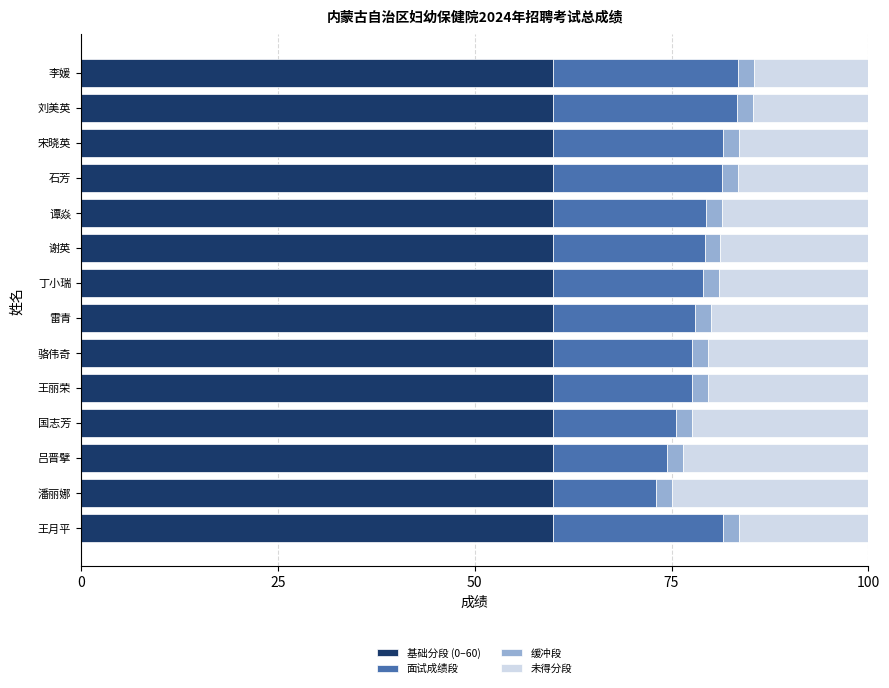

What is the total value across all series at 骆伟奇?

100.0